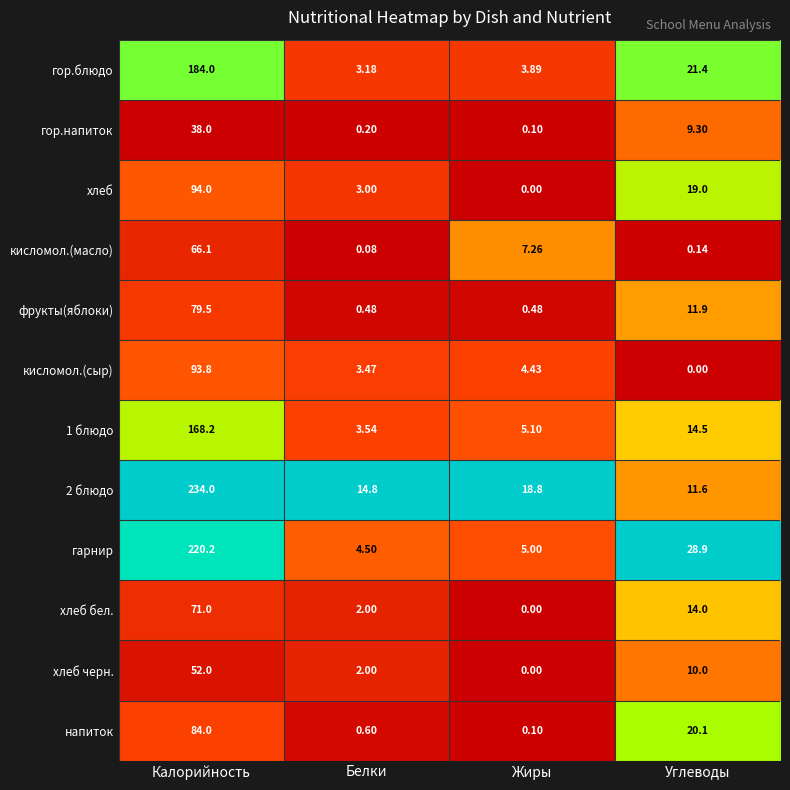

Is the value of фрукты(яблоки) at Углеводы greater than the value of 1 блюдо at Калорийность?

No